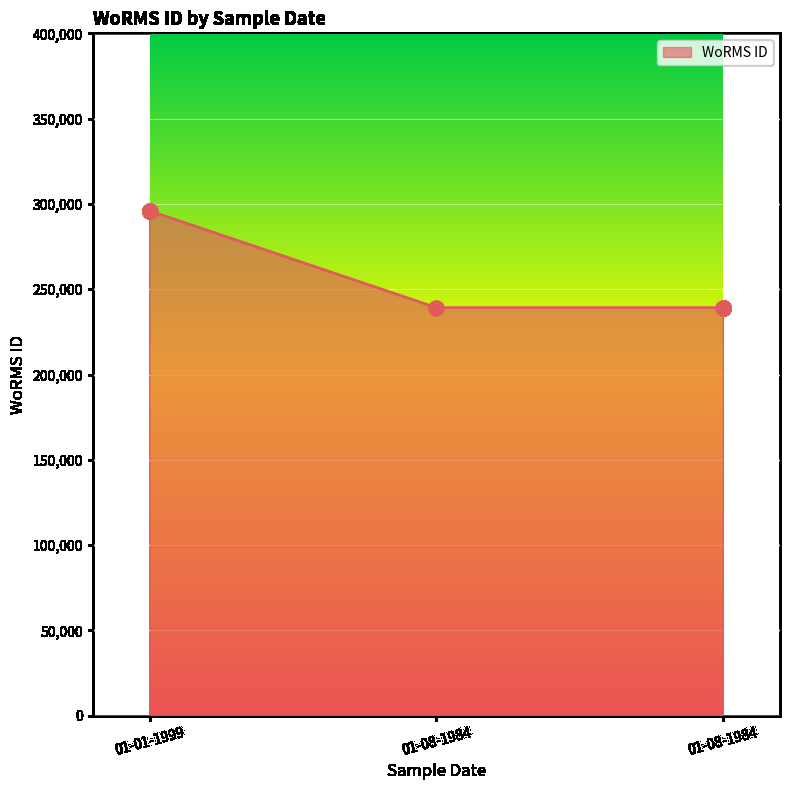

How many lines are shown in the chart?

1